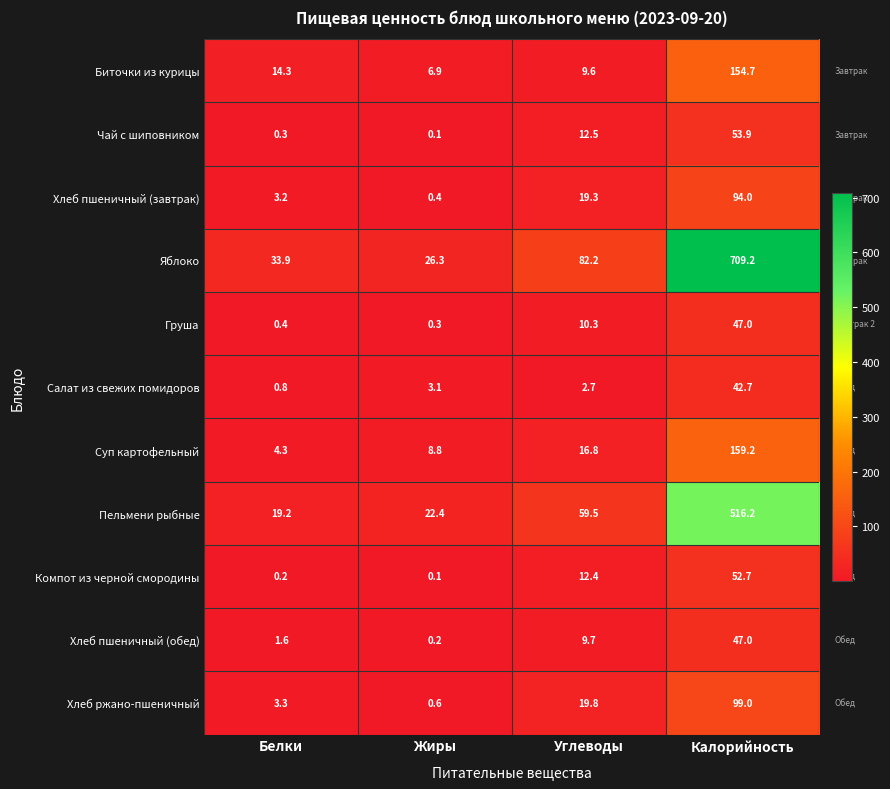

What is the difference between the maximum and second lowest values in the Чай с шиповником series?

53.6